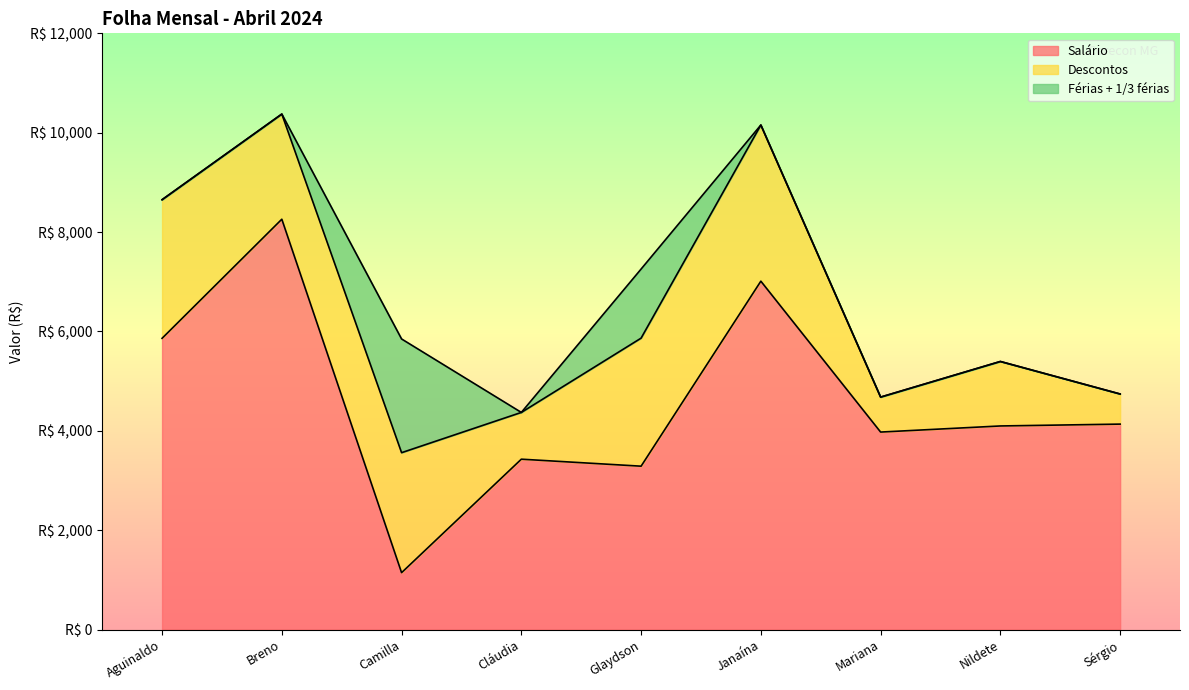

Reading right to left, extract all data points from this chart.

Salário: 4134.5	4097.2	3974.4	7011.5	3287.6	3428.5	1144.5	8258.6	5861.2
Descontos: 606.1	1297.8	703.8	3143.1	2577.3	941.2	2414.9	2116.6	2790.0
Férias + 1/3 férias: 0.0	0.0	0.0	0.0	1390.8	0.0	2288.9	0.0	0.0